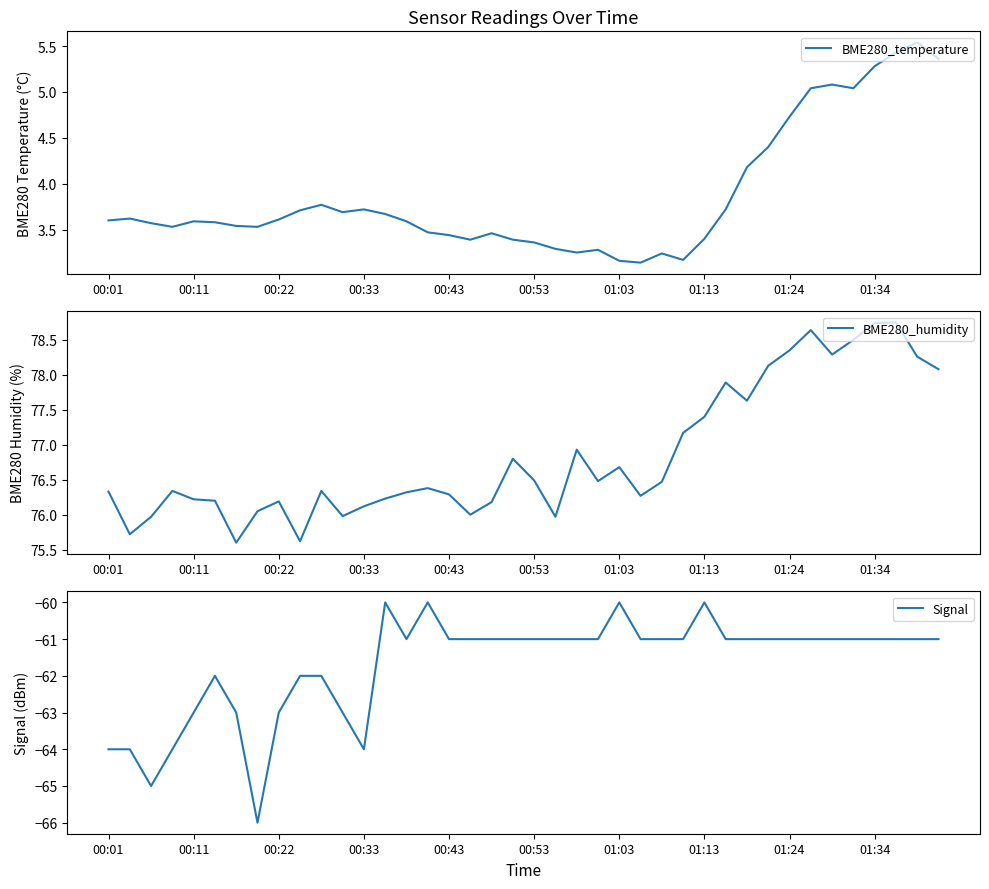

Rank the series at 21 from highest to lowest value.

BME280_humidity, BME280_temperature, Signal